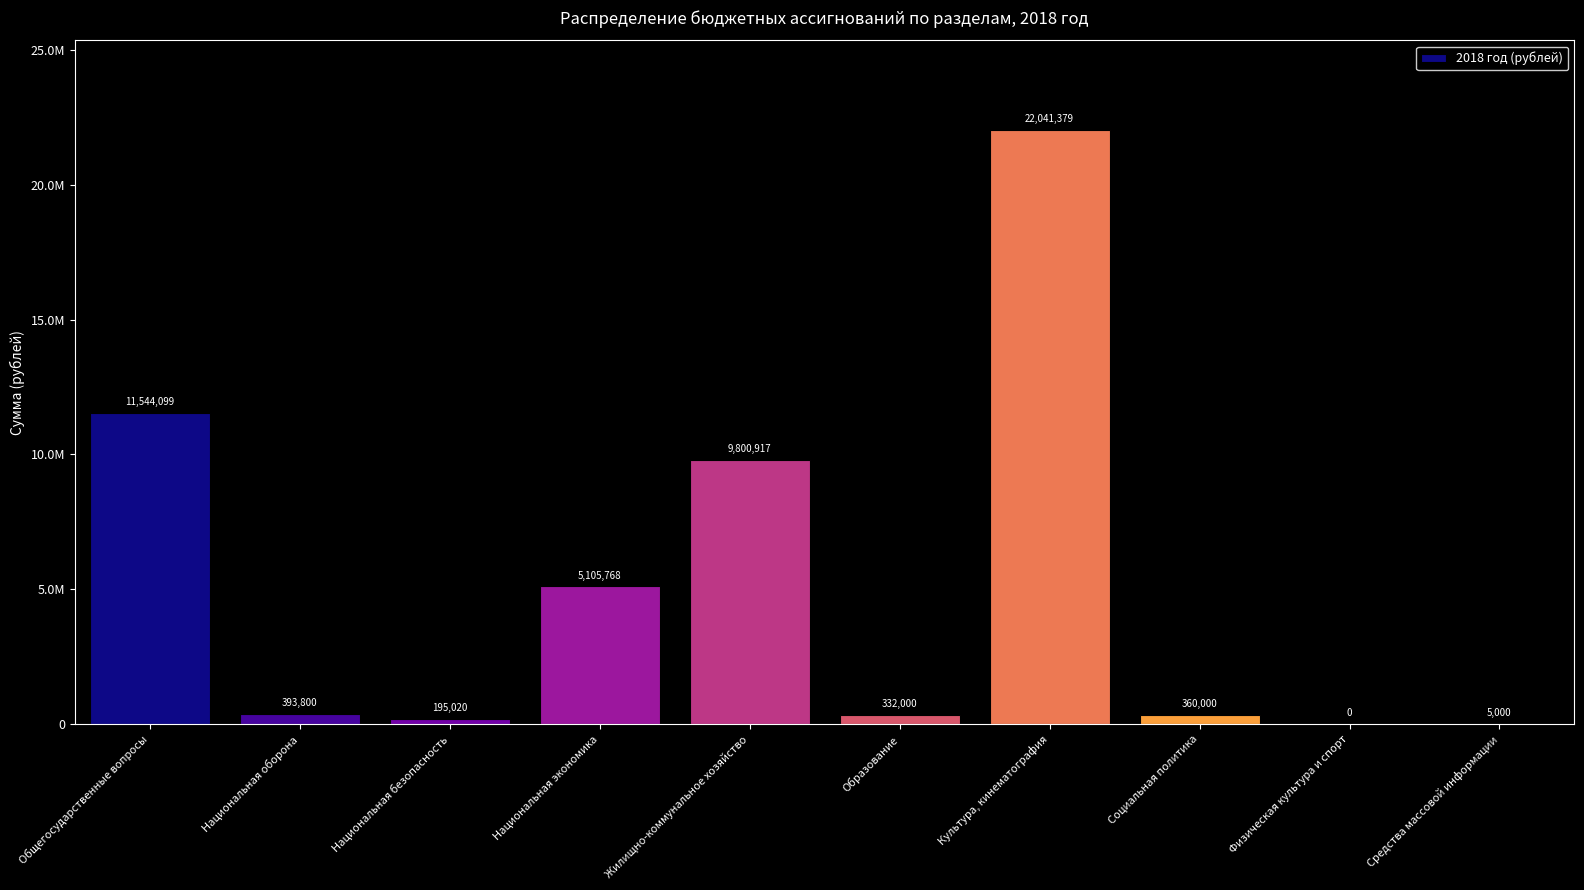

What is the sum of the values at Средства массовой информации and Общегосударственные вопросы?

11549099.2